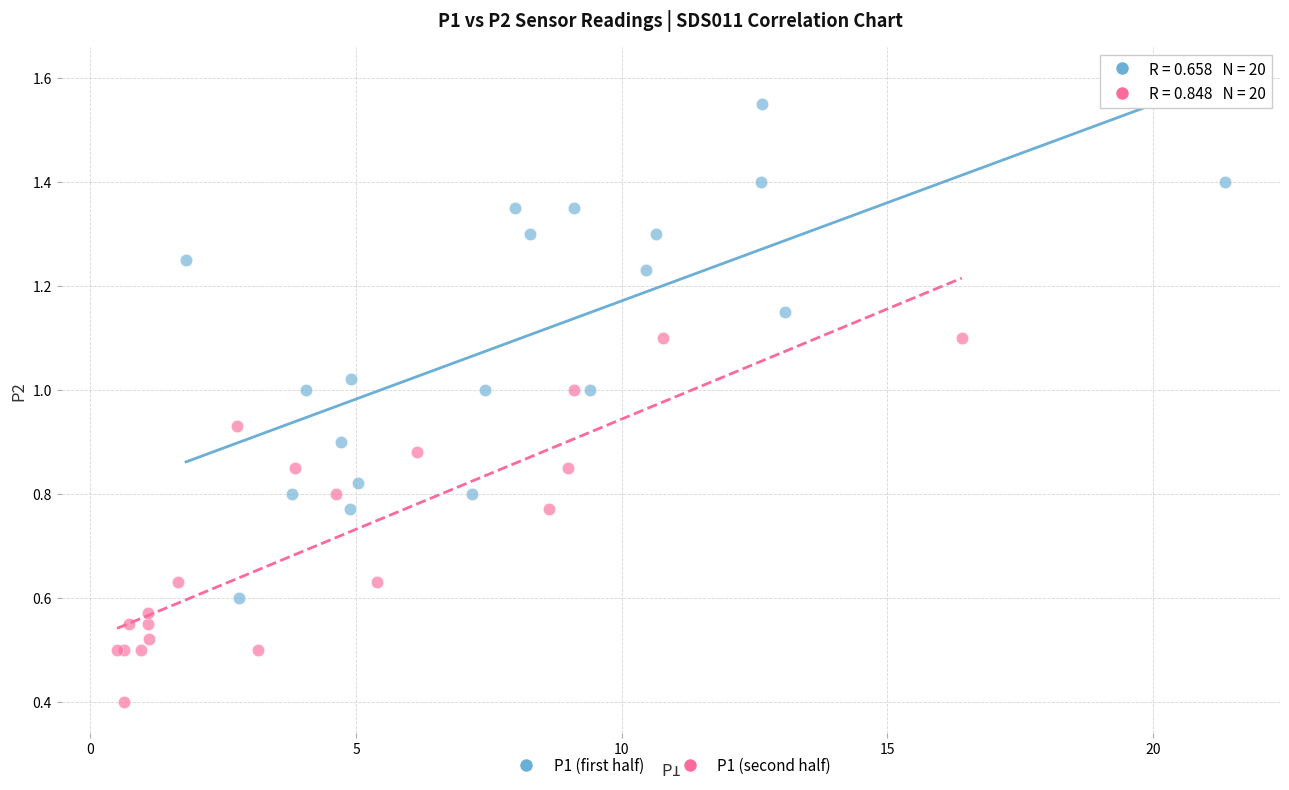

Which series reaches the minimum Y coordinate?

P1 (second half)